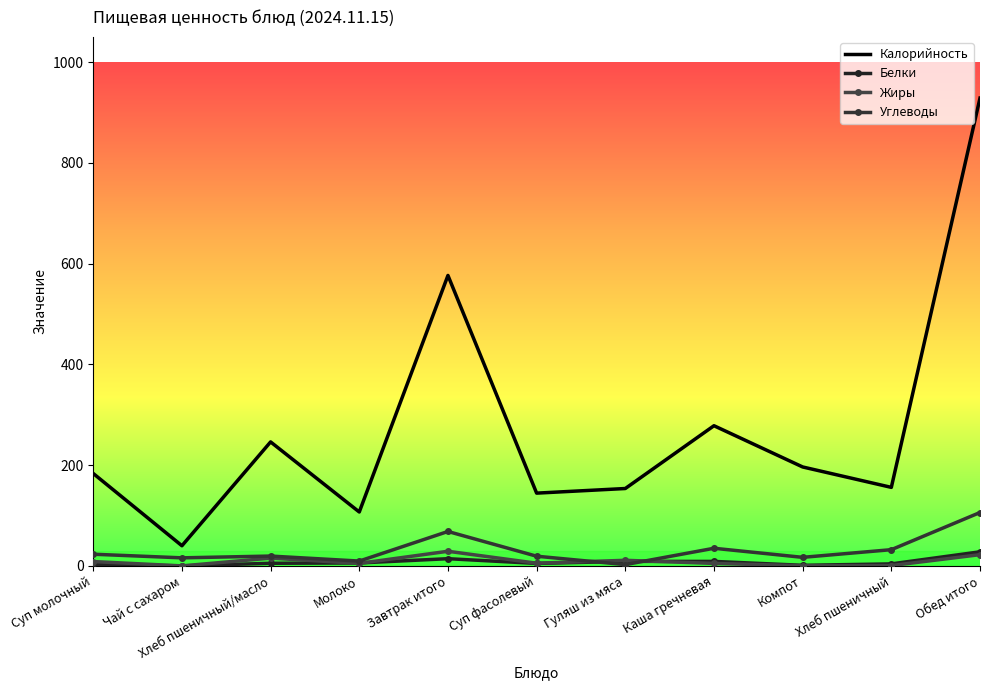

Reading left to right, transcribe all the data shown in this chart.

Калорийность: 183.4	40.0	246.1	107.0	576.5	144.4	153.6	278.2	196.4	155.9	928.5
Белки: 3.3	0.0	5.2	5.8	14.3	4.9	9.0	8.9	1.2	4.0	28.0
Жиры: 8.6	0.0	15.4	5.0	29.0	5.3	11.1	4.9	0.3	0.7	22.3
Углеводы: 23.2	16.0	19.5	9.6	68.3	19.2	2.6	35.0	17.0	32.2	106.0